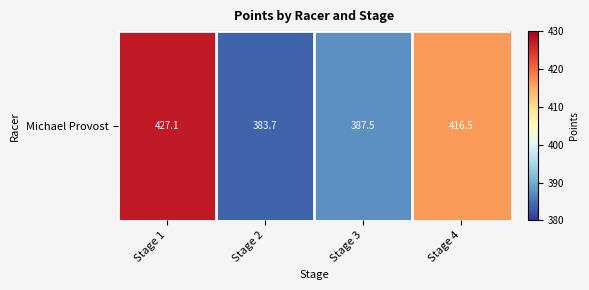

Rank the categories by value from lowest to highest.

Stage 2, Stage 3, Stage 4, Stage 1